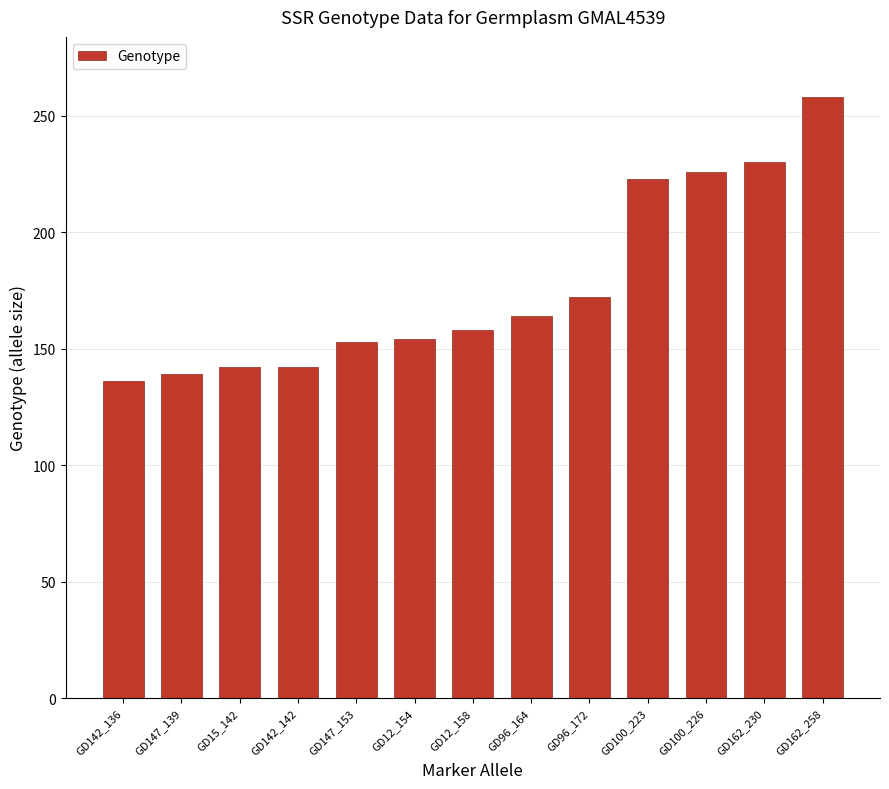

The value at GD162_258 is 258. True or false?

True